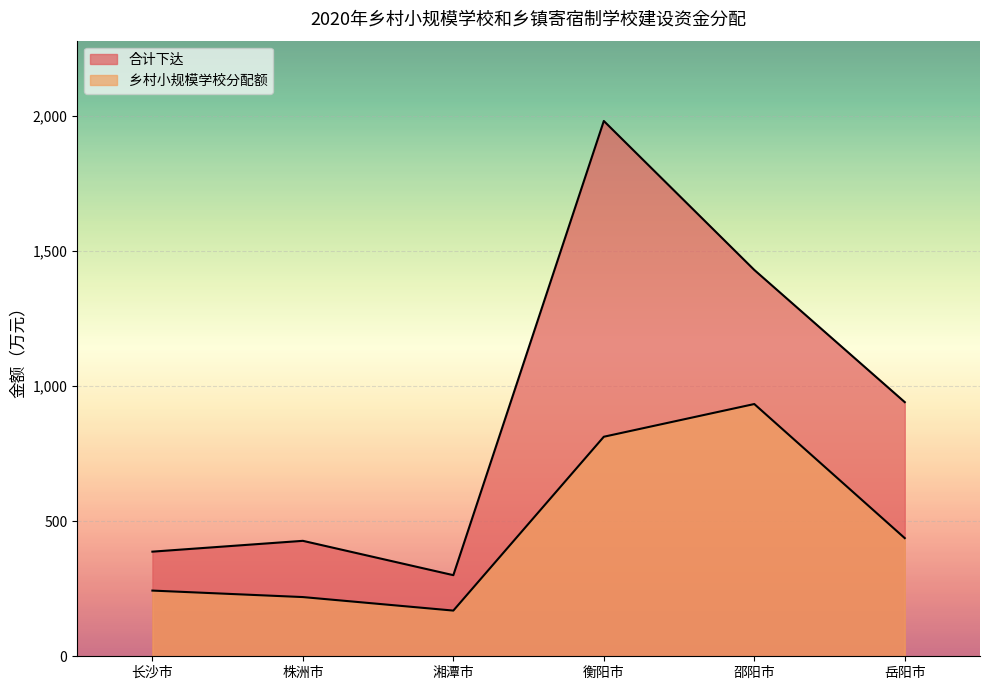

Count the number of data series in this chart.

2